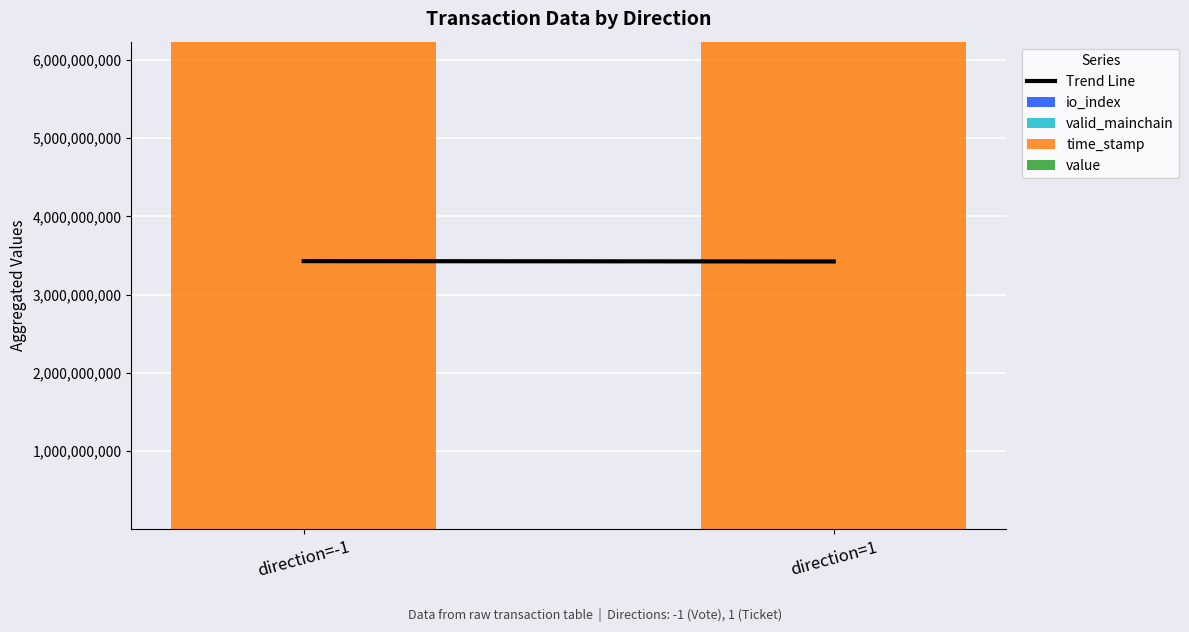

Are the bars horizontal?

No